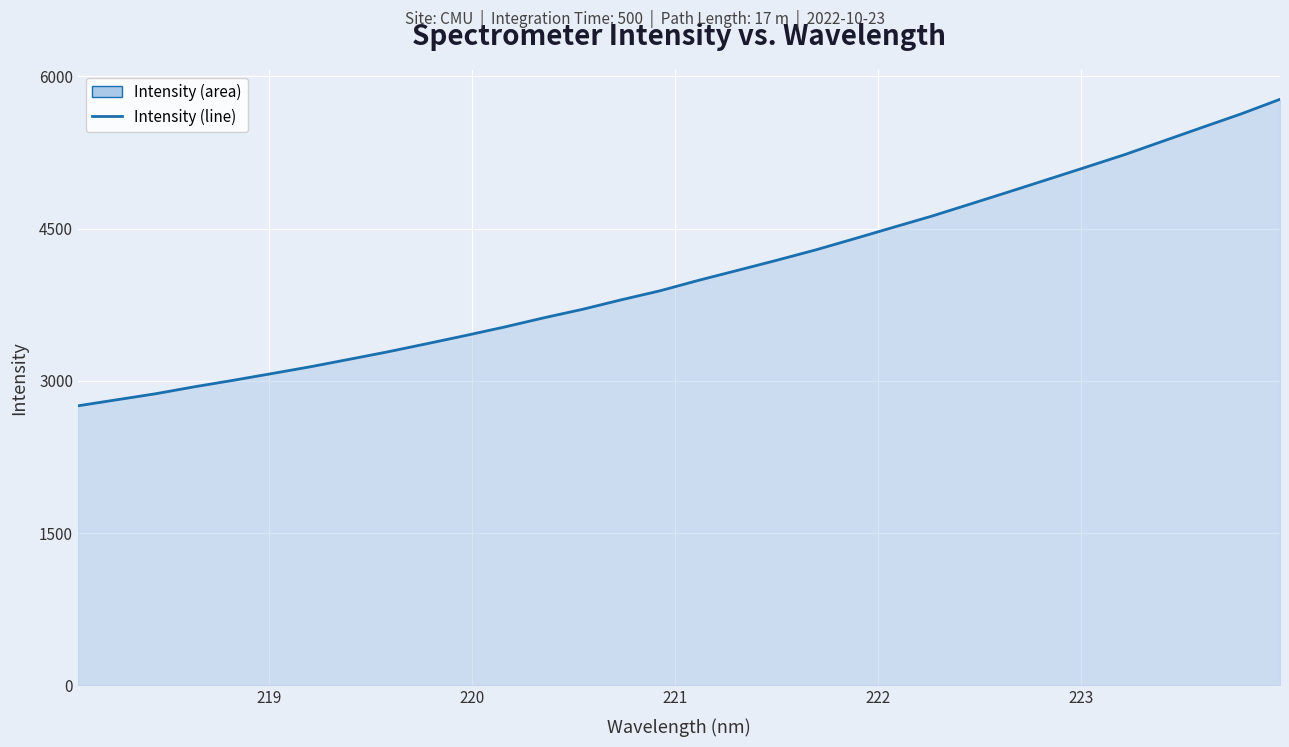

What is the greatest value displayed?

5774.4